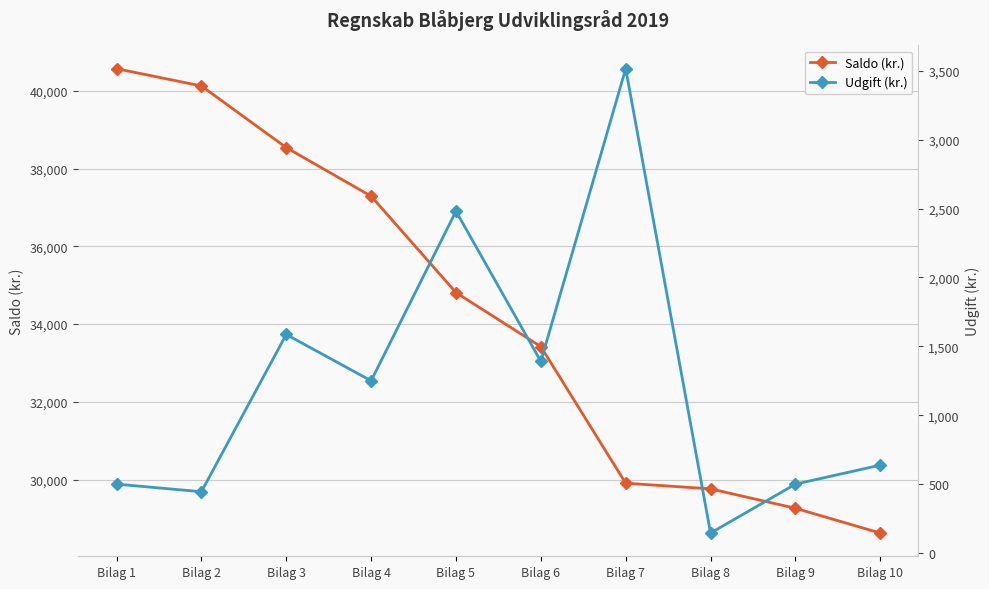

True or false: Udgift (kr.) and Saldo (kr.) intersect in this chart.

False